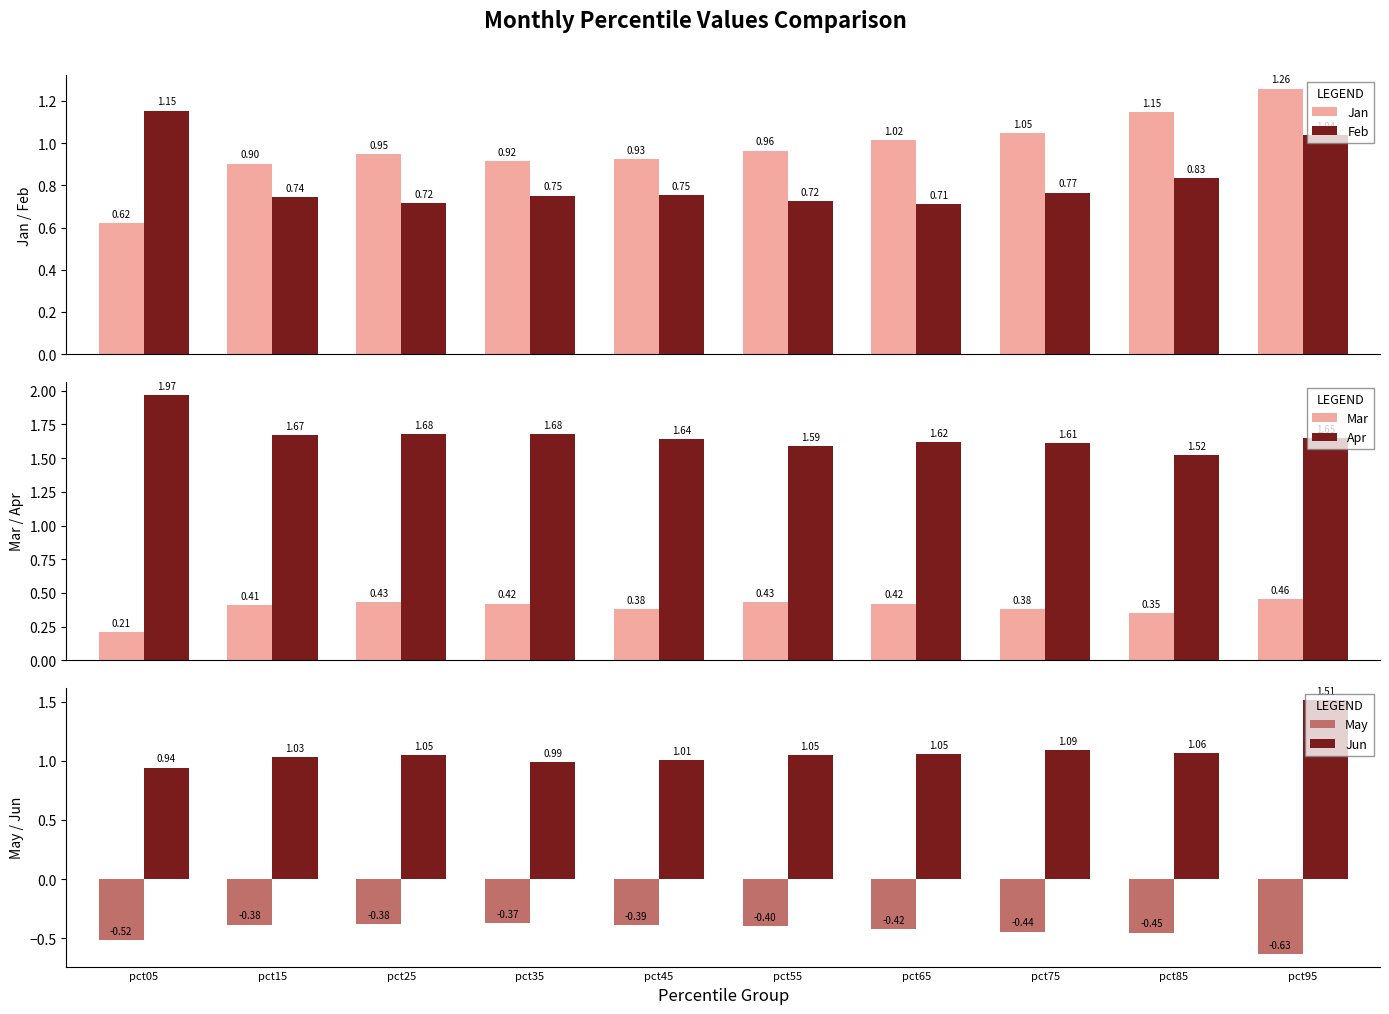

The Mar series shows 0.3 at pct05. True or false?

False